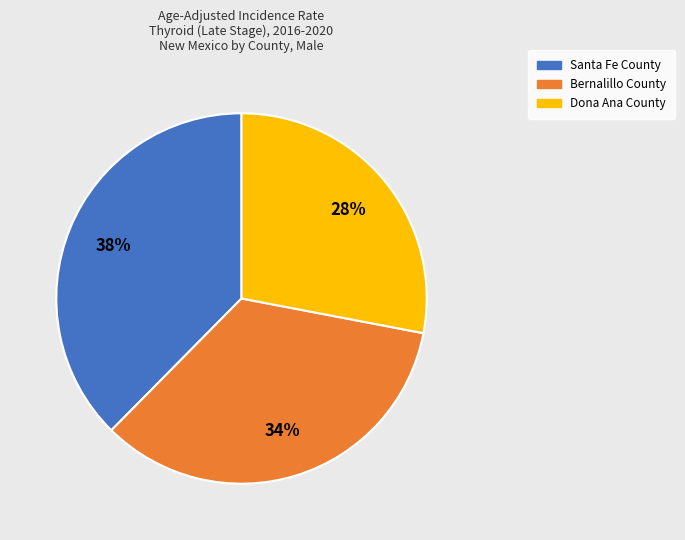

Rank the categories by value from lowest to highest.

Dona Ana County, Bernalillo County, Santa Fe County